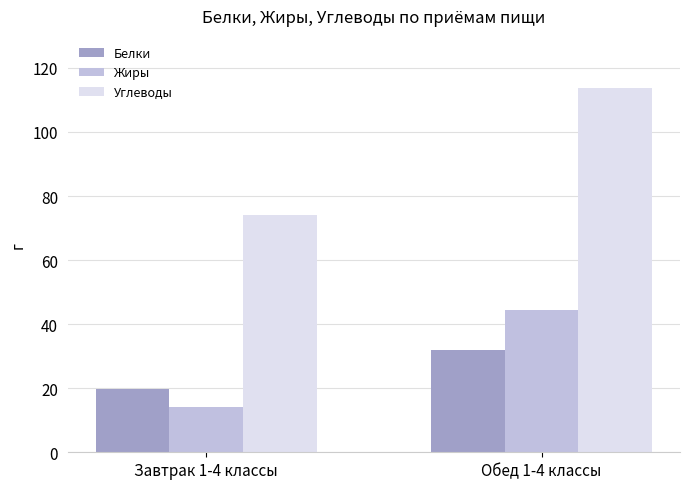

Reading right to left, list all the values displayed in this chart.

Белки: Обед 1-4 классы=32.1	Завтрак 1-4 классы=19.8
Жиры: Обед 1-4 классы=44.5	Завтрак 1-4 классы=14.2
Углеводы: Обед 1-4 классы=113.8	Завтрак 1-4 классы=74.2